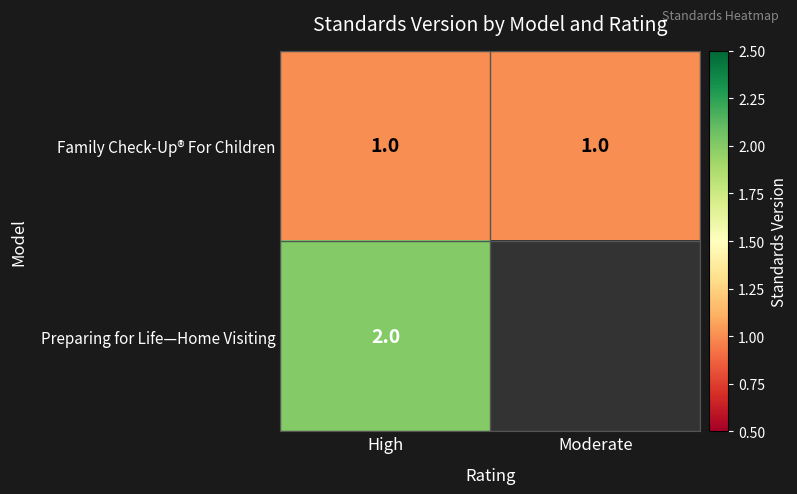

Between High and Moderate, which is larger?

High